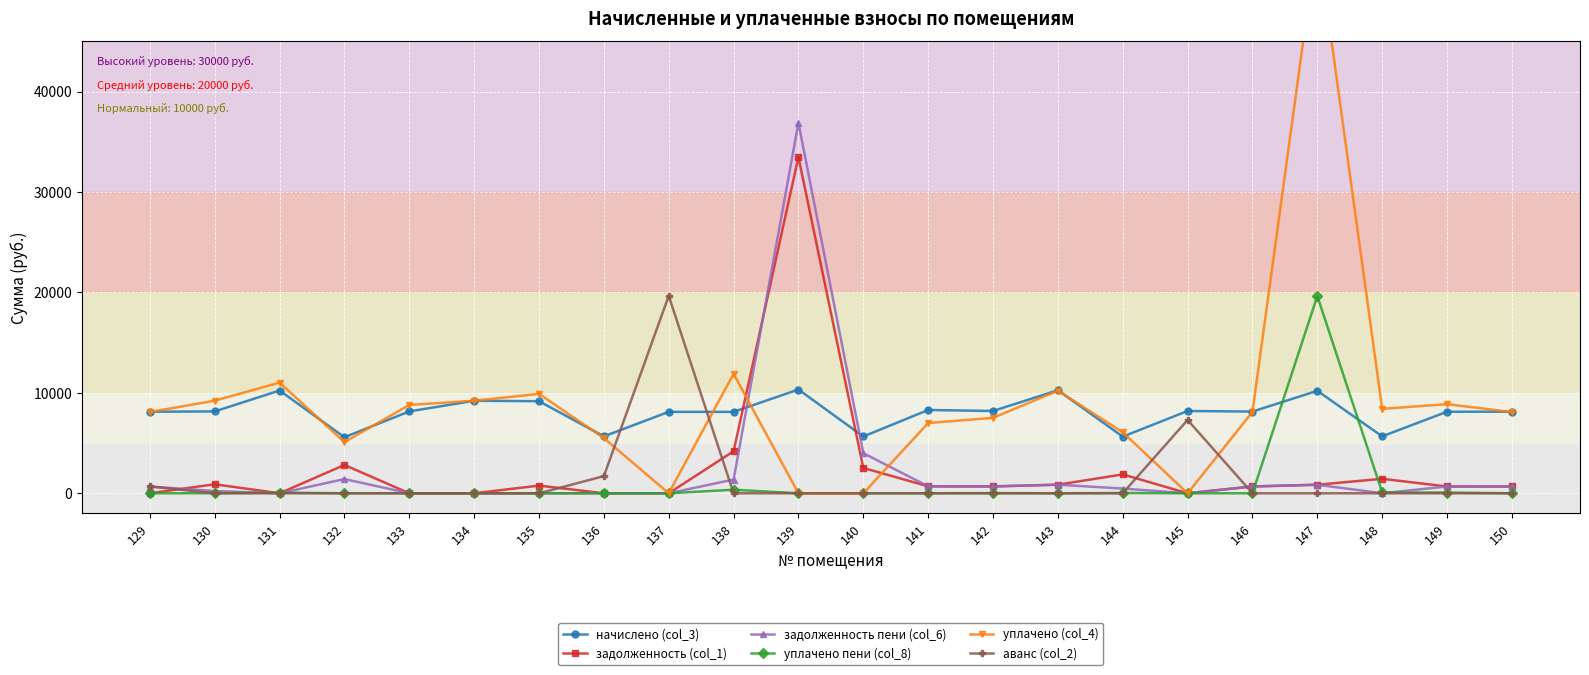

What is the difference between the maximum and minimum values in the начислено (col_3) series?

4750.6